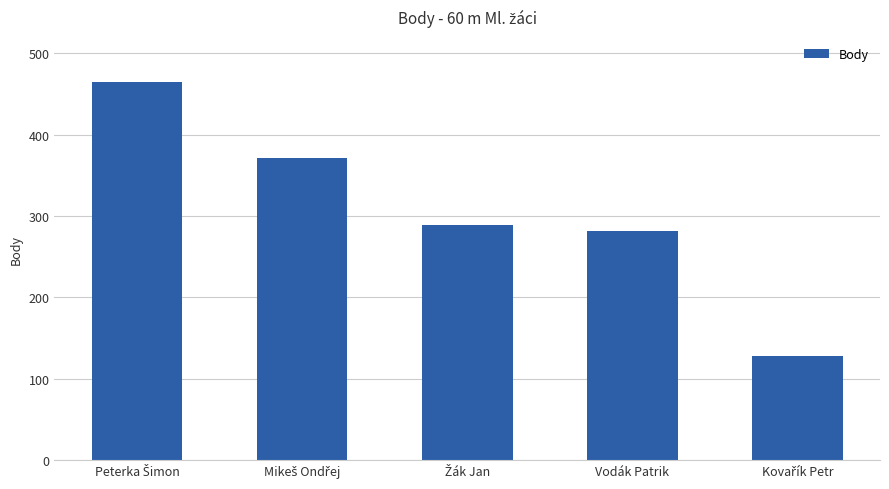

What is the smallest value displayed?

128